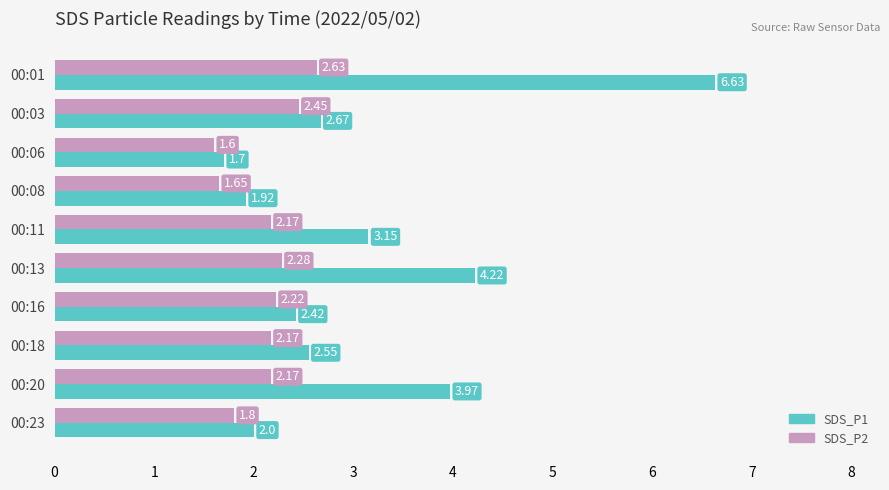

At which category does the chart reach its minimum across all series?

00:06